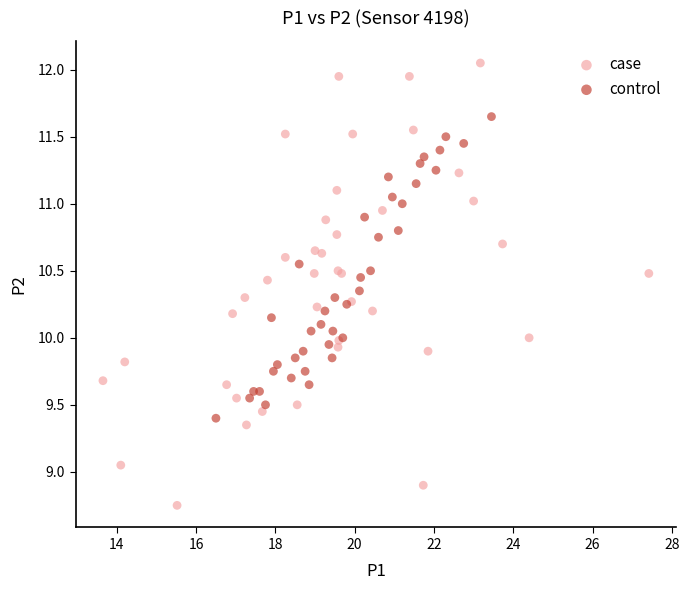

Which series reaches the minimum Y coordinate?

case